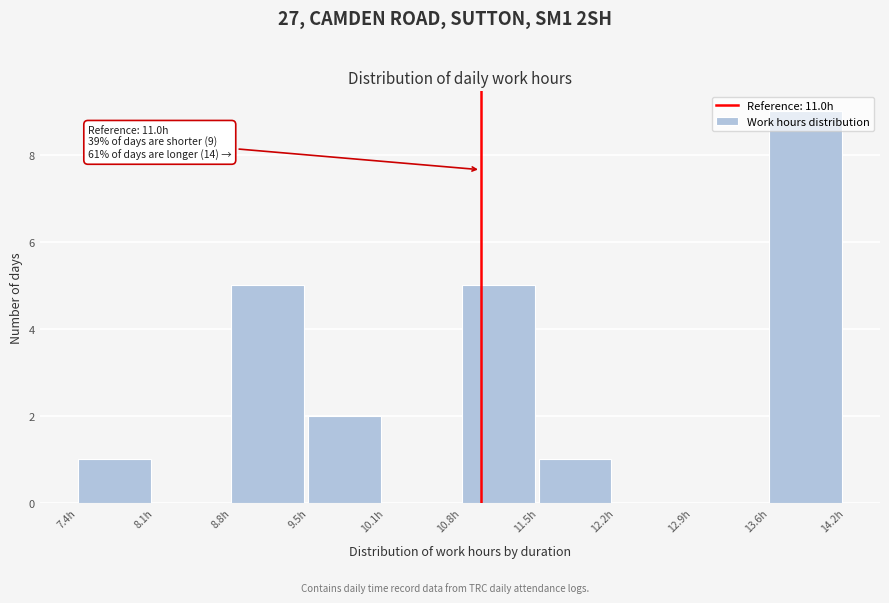

Which range on the x-axis has the tallest bar?

13.6 to 14.3